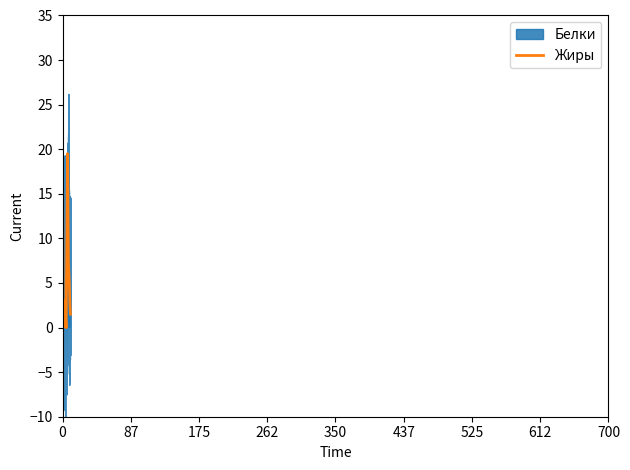

Which series has the widest spread of values?

Белки